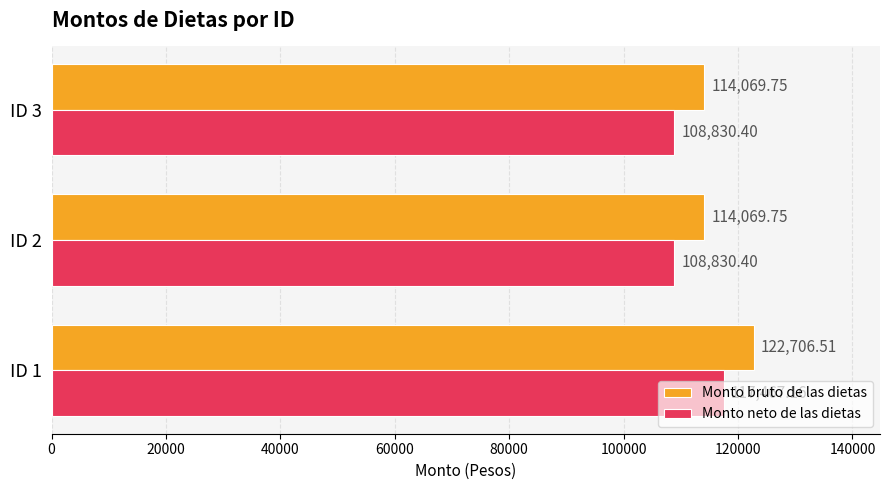

What are all the series names shown in the legend?

Monto bruto de las dietas, Monto neto de las dietas